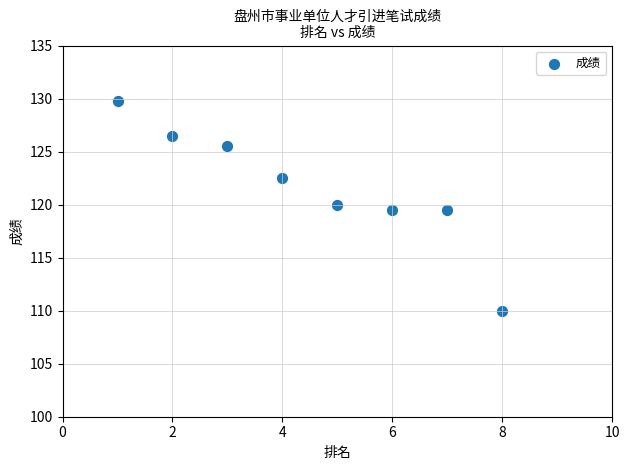

What is the range of X values (max minus min)?

7.0